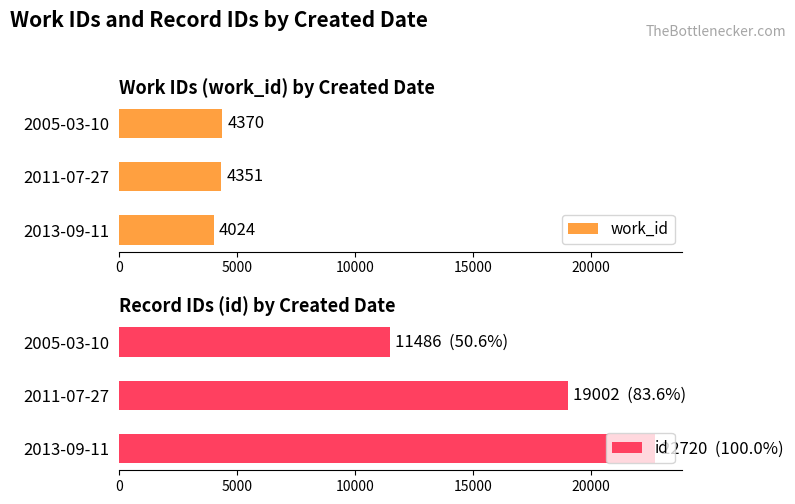

Which series has the largest total across all categories?

id